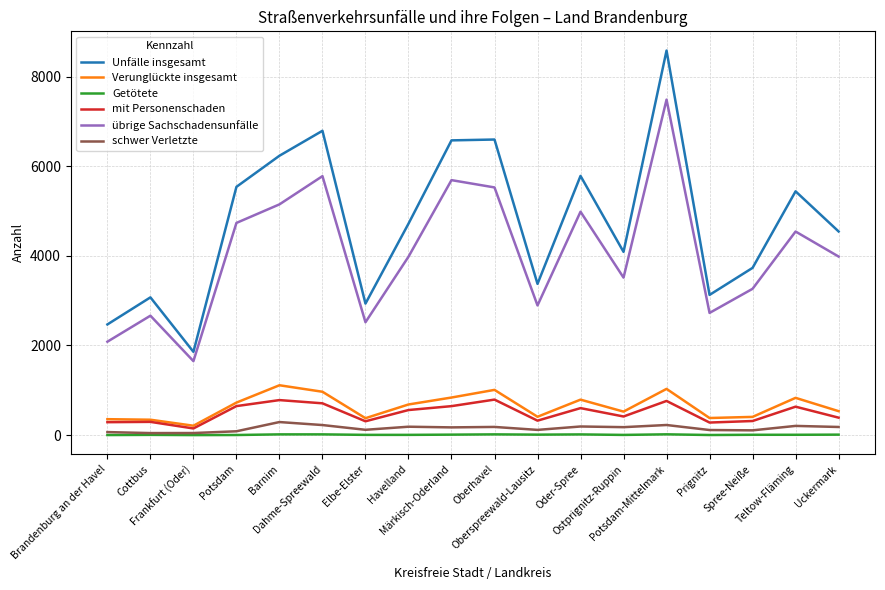

At which category is the sum across all series the highest?

Potsdam-Mittelmark